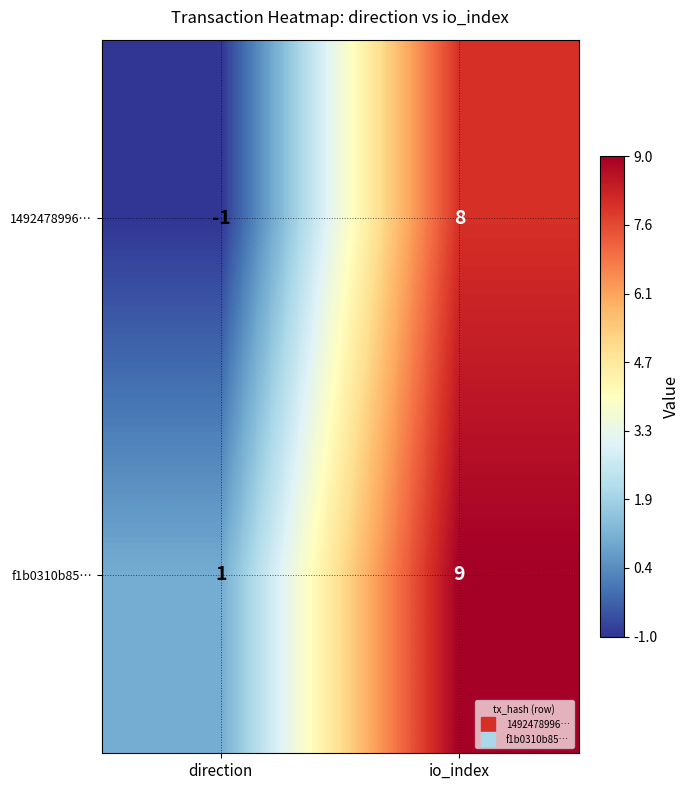

Where is 1492478996… nearest to the value 3?

direction